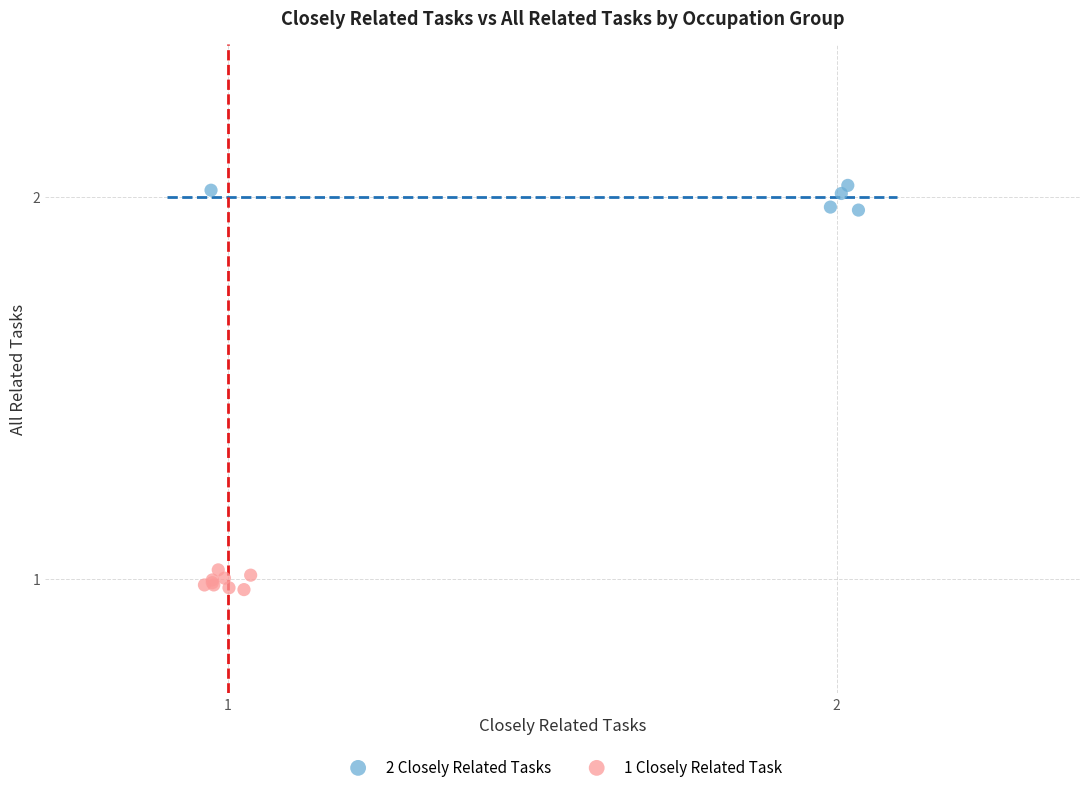

Which series reaches the minimum Y coordinate?

1 Closely Related Task